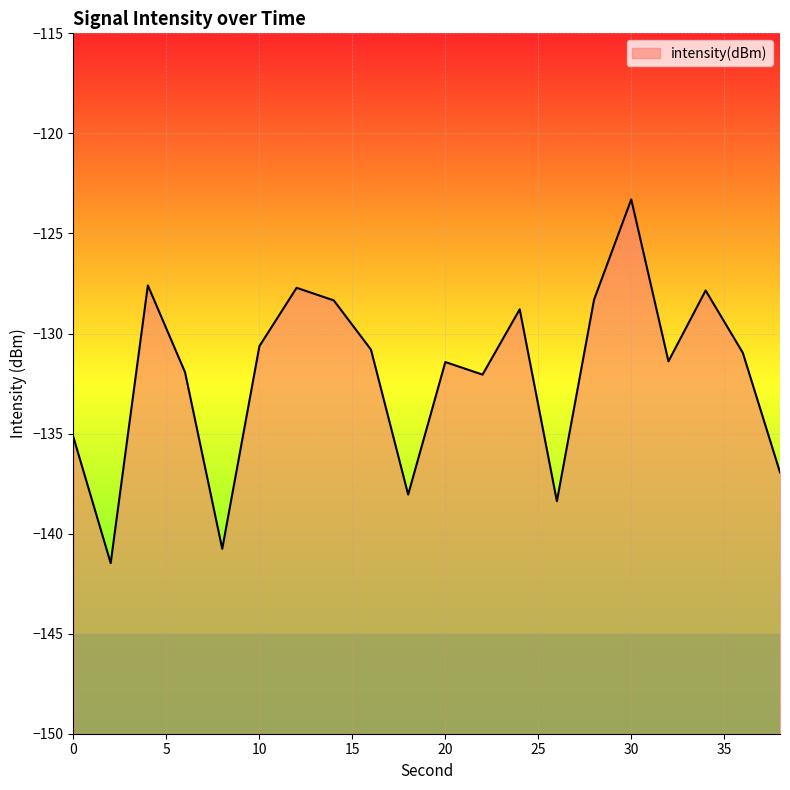

What is the average value?

-132.1